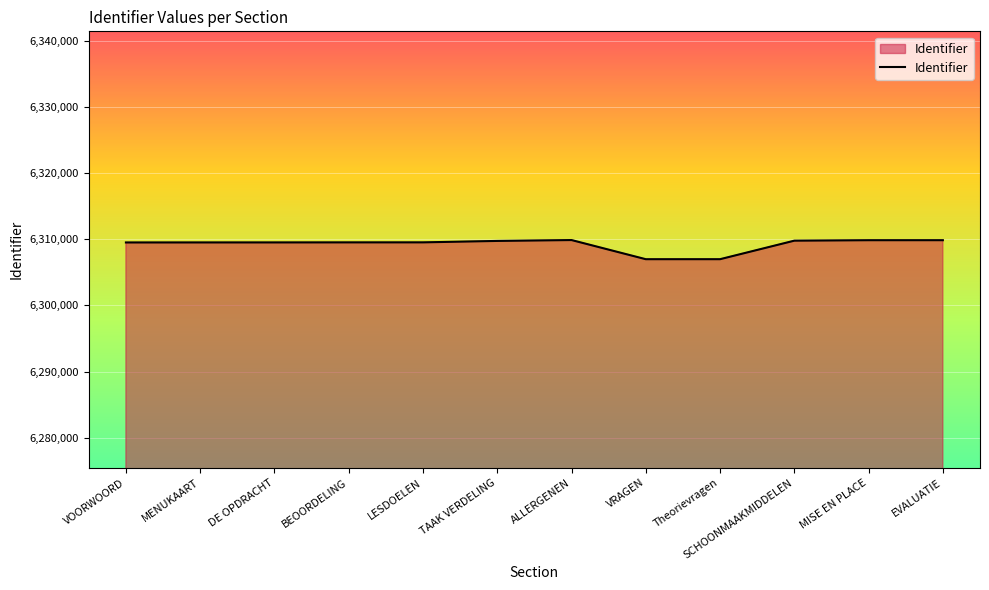

True or false: the data shows 11210423 at MENUKAART.

False